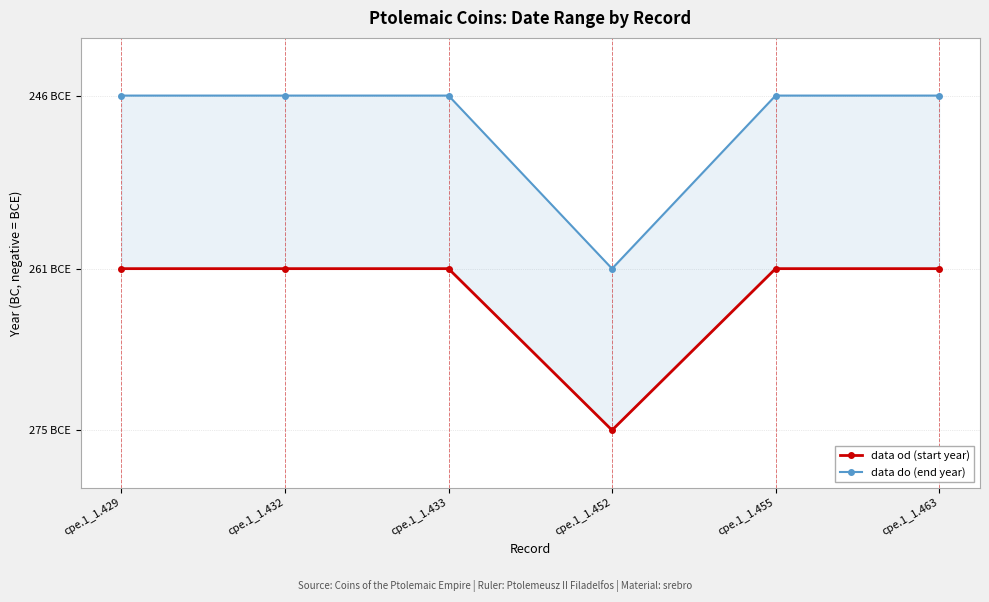

List the series in order of their overall mean, lowest first.

data od (start year), data do (end year)